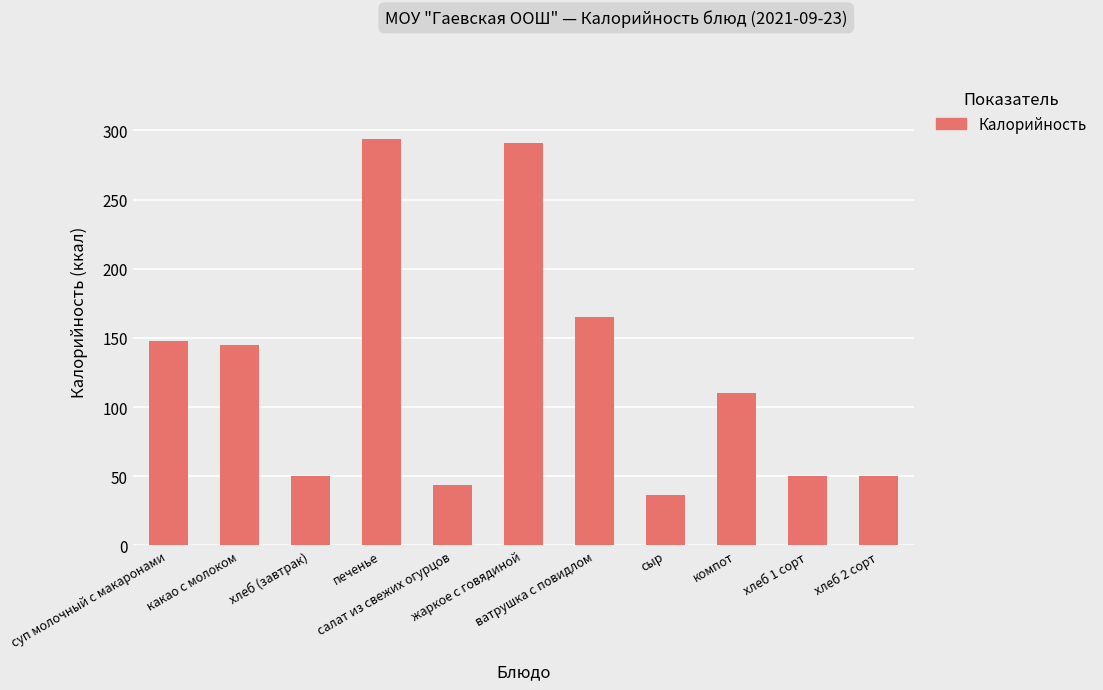

The chart shows a value of 36.4 at сыр. True or false?

True